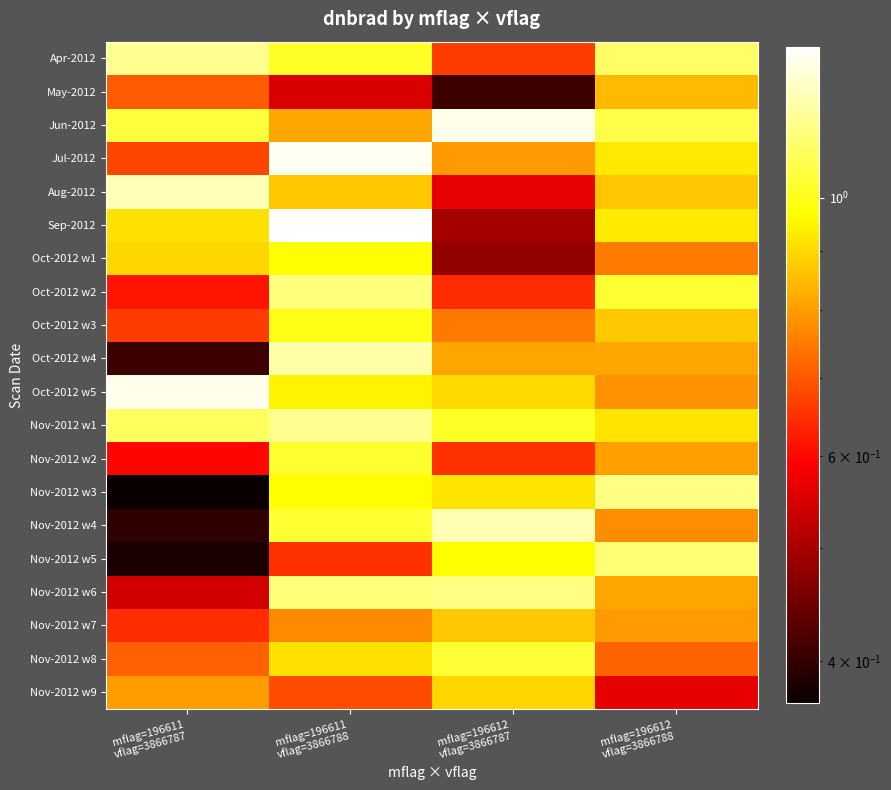

Between mflag=196612
vflag=3866787 and mflag=196612
vflag=3866788, which is larger?

mflag=196612
vflag=3866788